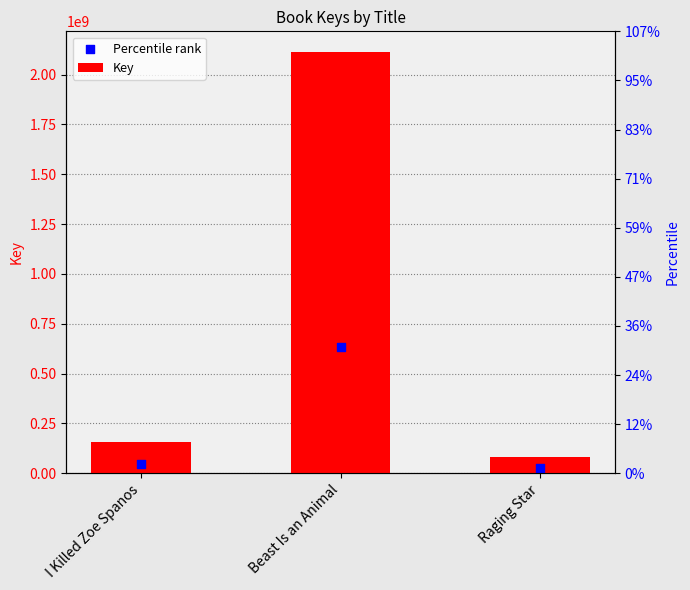

At how many categories does at least one series exceed 939294675?

1